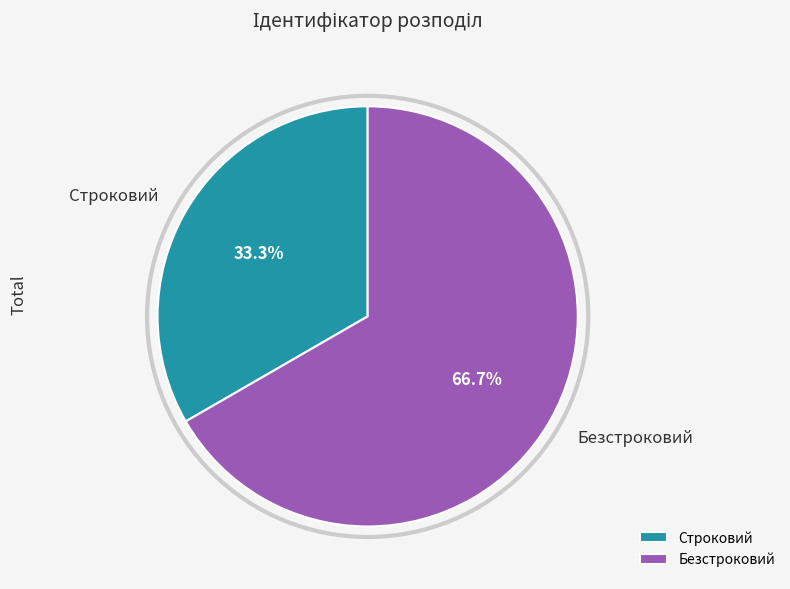

Which slice is the largest?

Безстроковий